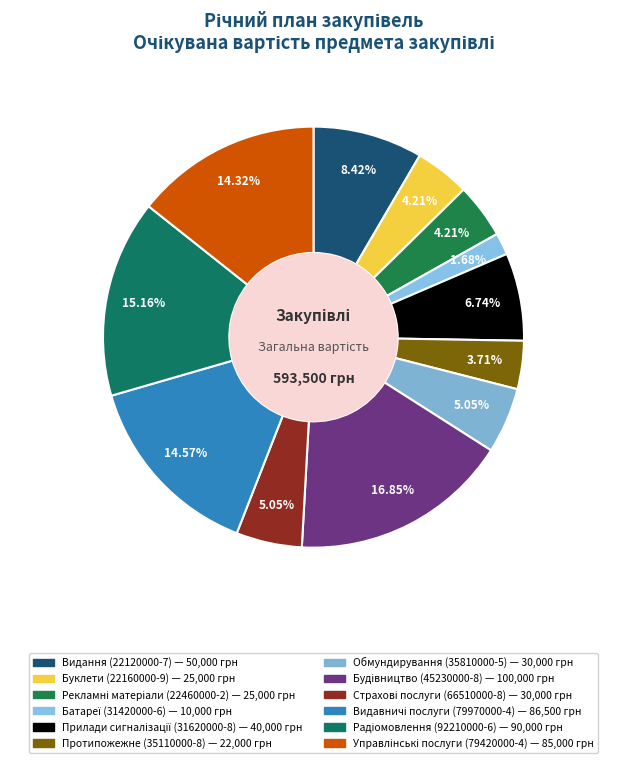

Is there a majority slice in this chart?

No